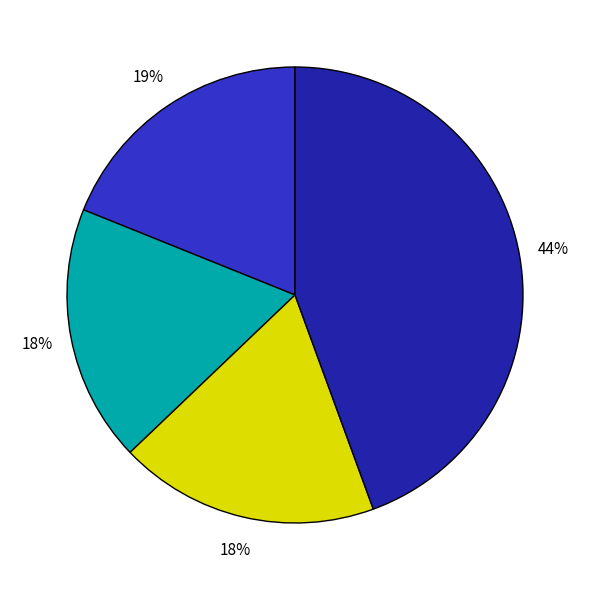

To the nearest percent, what is the difference between the largest and smallest slice percentages?

26%